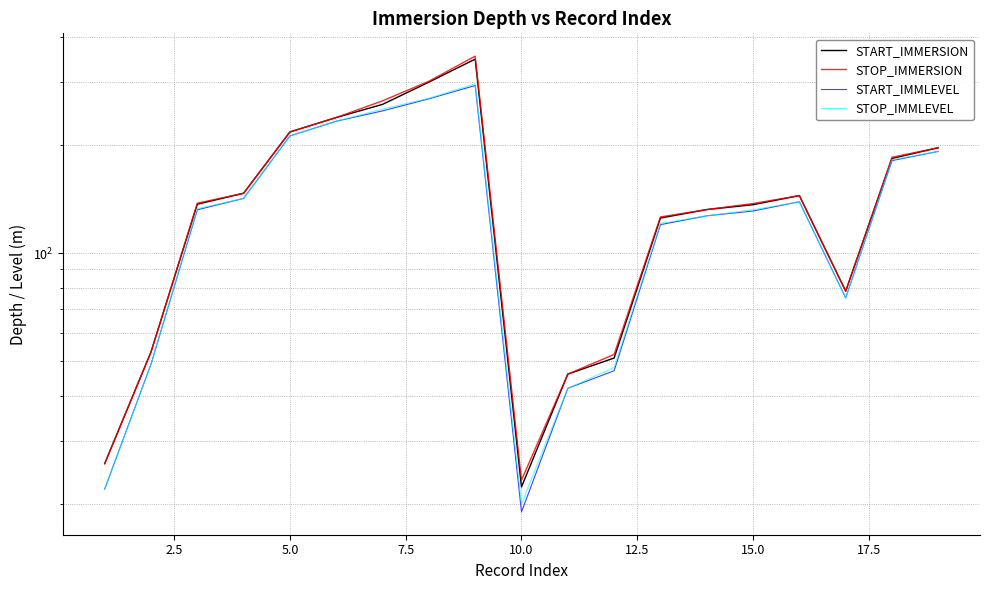

Reading left to right, what are all the values shown in this chart?

START_IMMERSION: 25.9	53.0	136.8	146.8	217.5	238.6	259.6	299.4	347.0	22.3	46.0	51.0	125.2	132.2	136.4	144.6	78.3	183.5	196.6
STOP_IMMERSION: 25.9	53.0	137.7	146.8	217.5	238.6	265.6	301.1	353.8	23.3	46.0	52.2	126.1	132.2	137.4	144.6	78.3	184.9	196.6
START_IMMLEVEL: 22.0	49.0	132.0	142.0	212.0	233.0	249.0	269.0	293.0	19.0	42.0	47.0	120.0	127.0	131.0	139.0	75.0	181.0	192.0
STOP_IMMLEVEL: 22.0	49.0	133.0	142.0	212.0	233.0	252.0	270.0	296.0	20.0	42.0	48.0	121.0	127.0	132.0	139.0	75.0	182.0	192.0